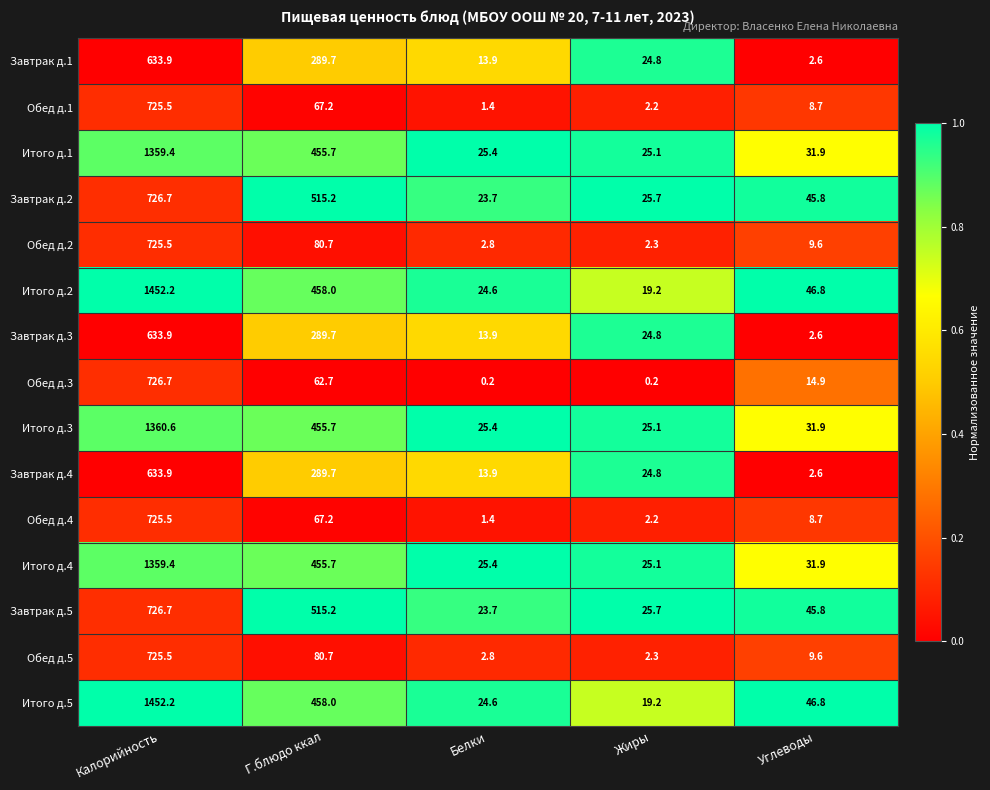

At how many categories does at least one series exceed 0?

5